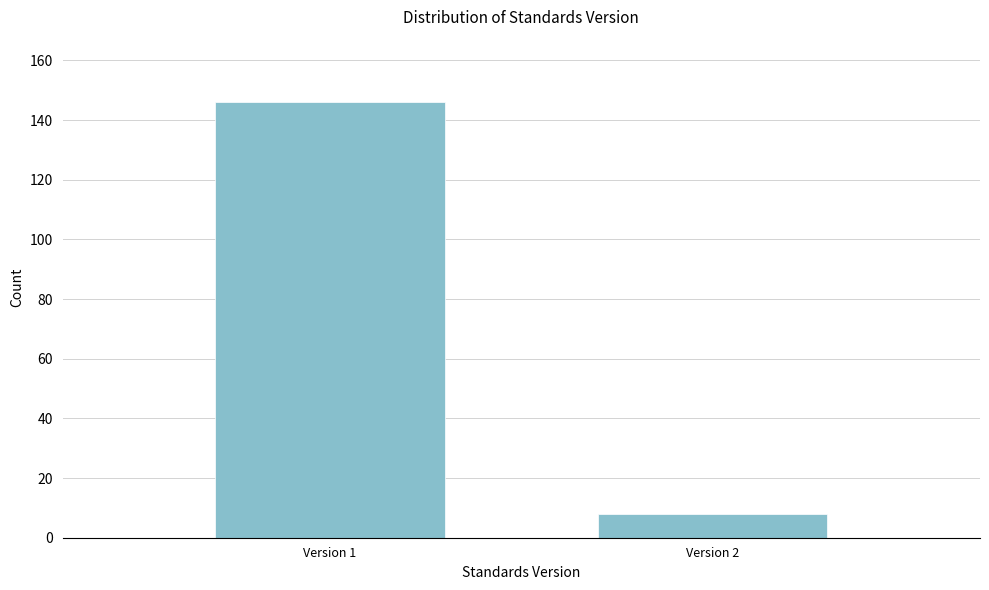

Reading right to left, what are all the values shown in this chart?

8	146